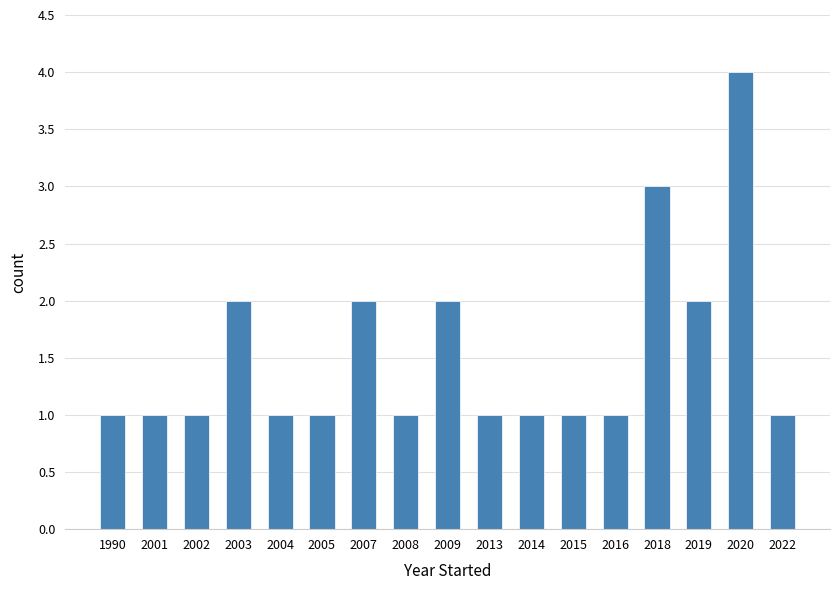

Reading left to right, extract all data points from this chart.

1	1	1	2	1	1	2	1	2	1	1	1	1	3	2	4	1